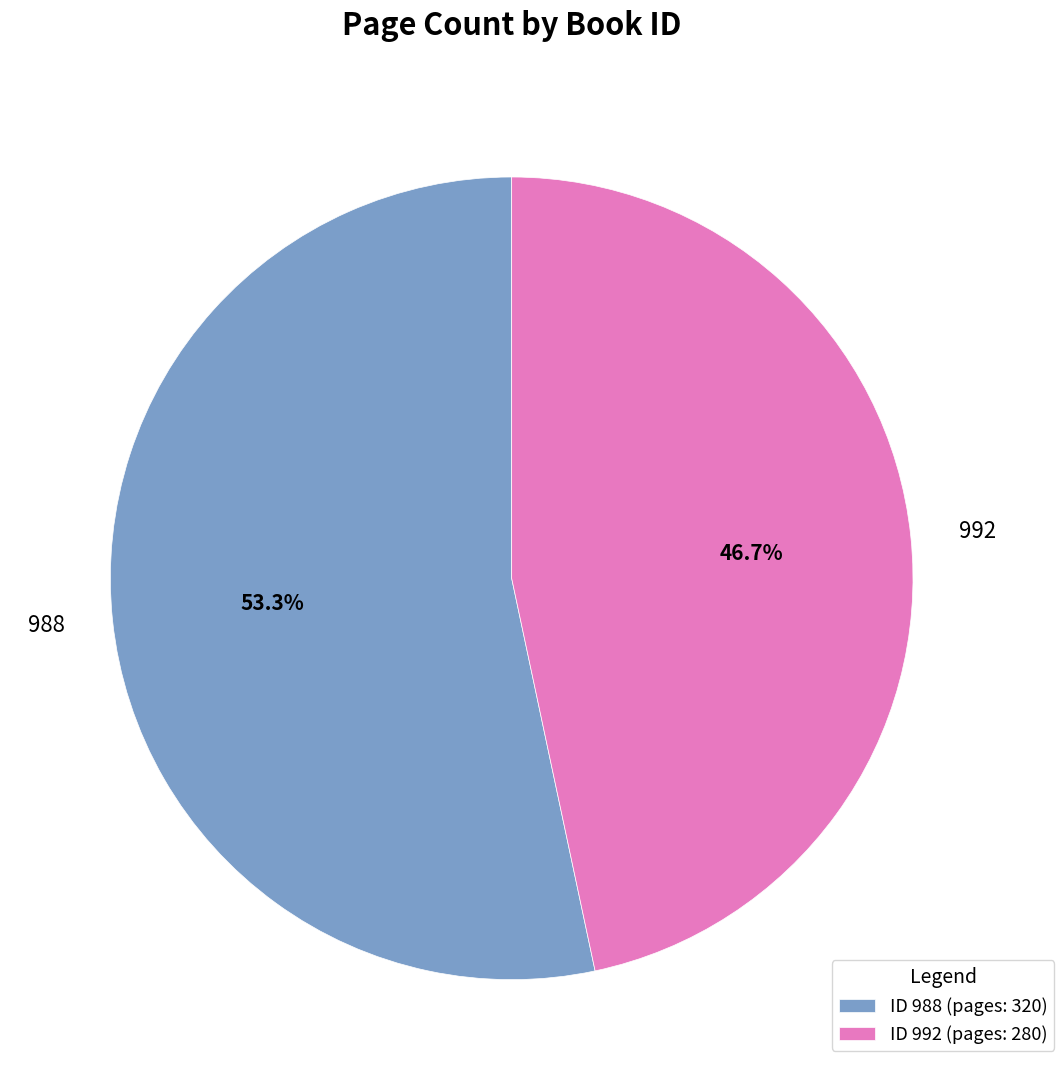

Which slice is the smallest?

ID 992 (pages: 280)